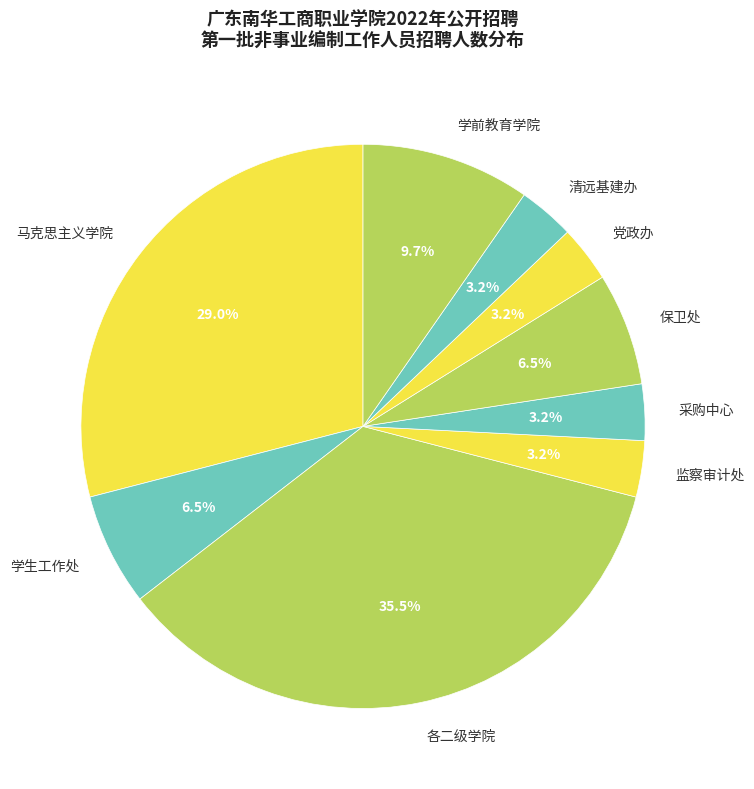

How many slices are in this pie chart?

9